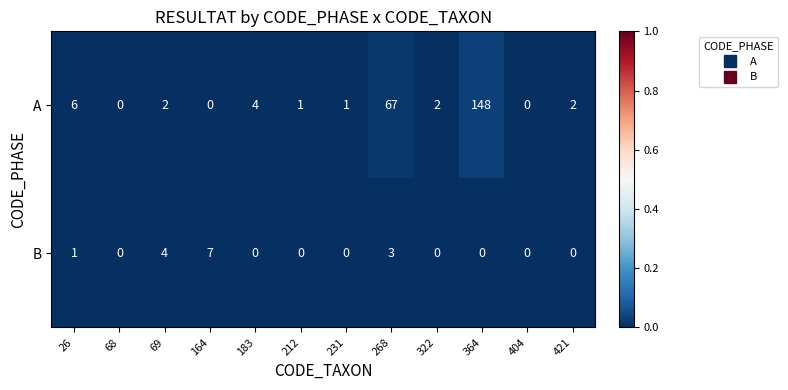

What is the total value across all series at 364?

148